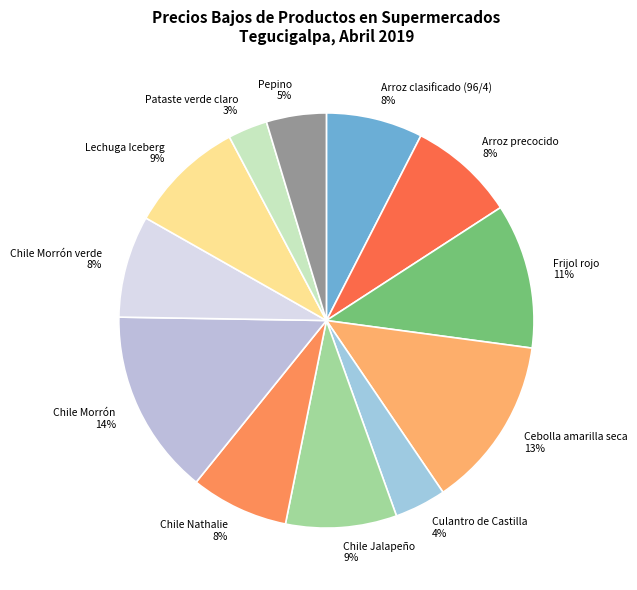

Is it true that Frijol rojo is 11% of the pie?

True